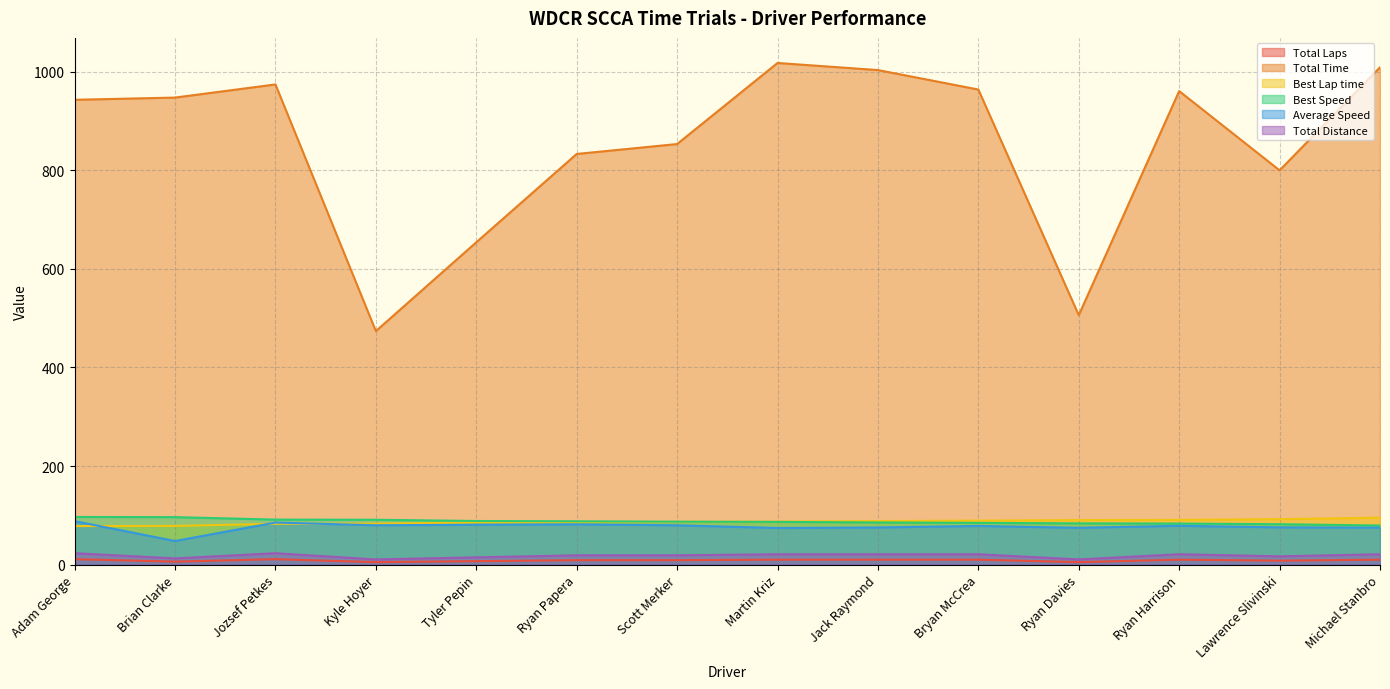

Which series has the largest range (max minus min)?

Total Time